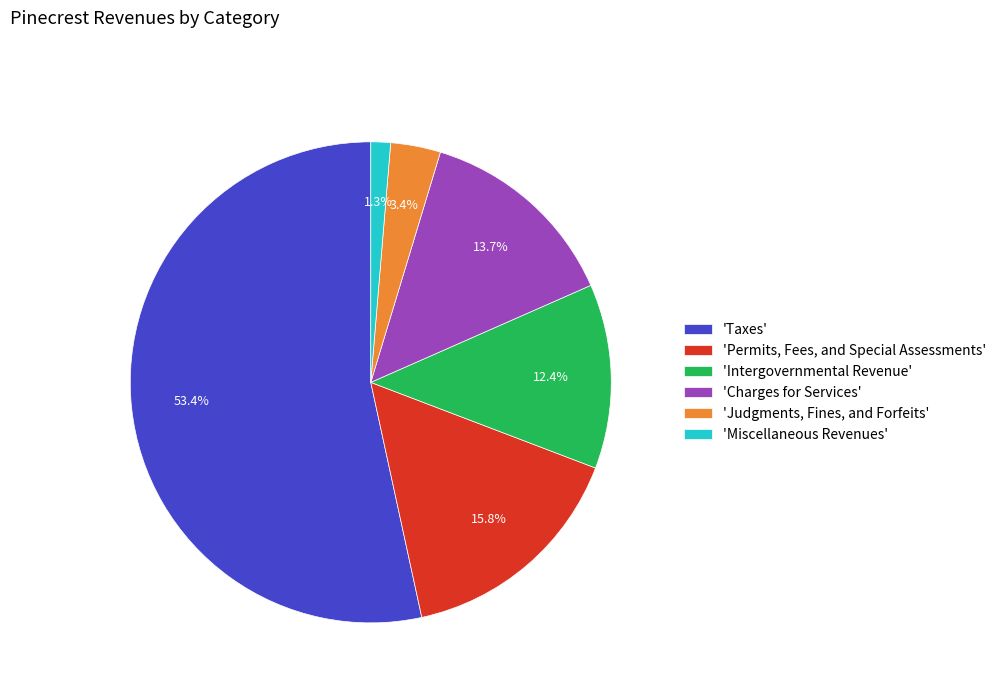

Between 'Miscellaneous Revenues' and 'Judgments, Fines, and Forfeits', which is larger?

'Judgments, Fines, and Forfeits'